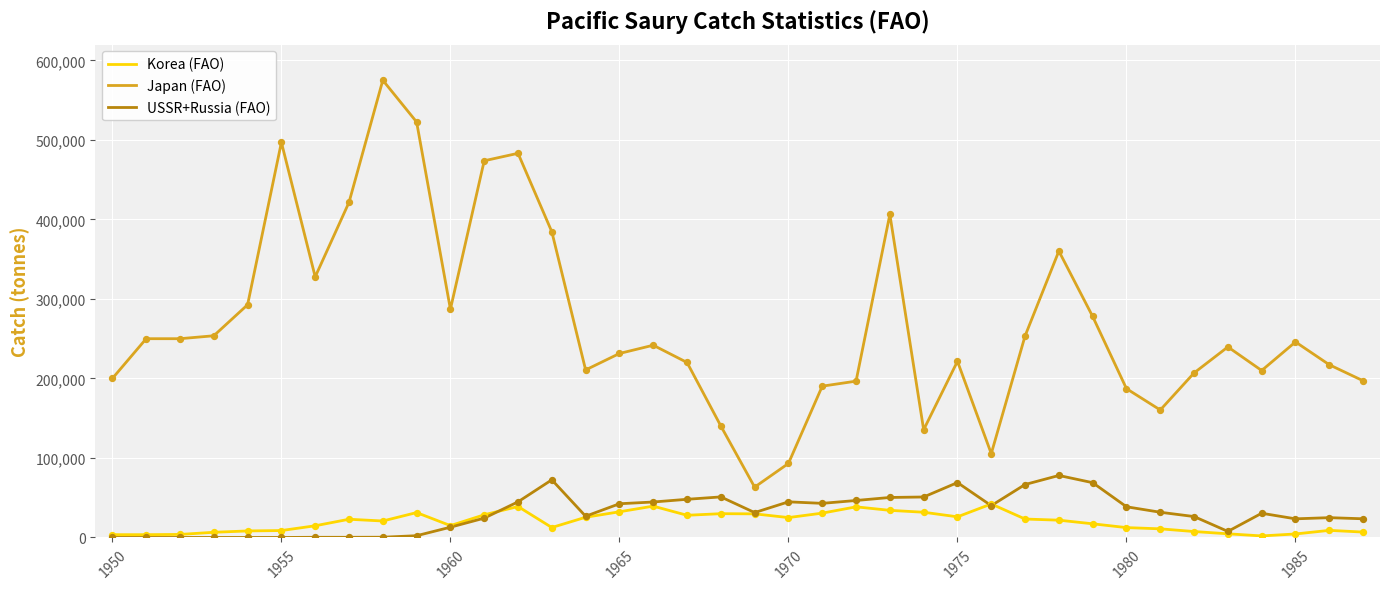

Which series has the largest range (max minus min)?

Japan (FAO)